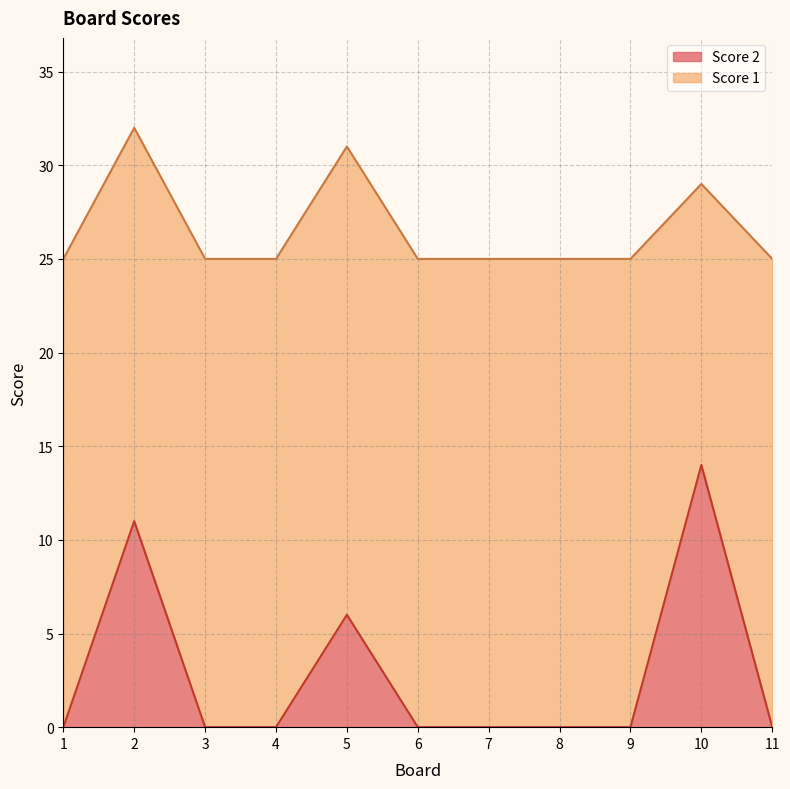

What is the difference between the maximum and minimum values?

14